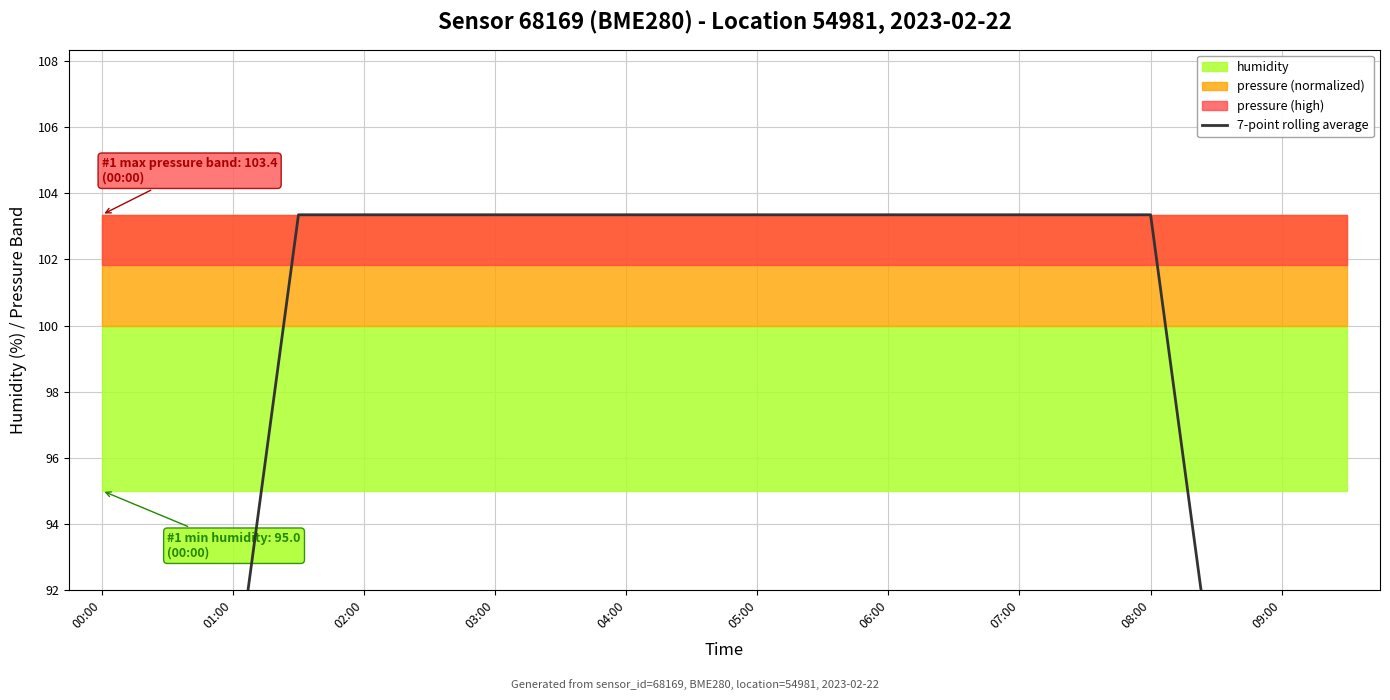

How many data points are above 103?

14